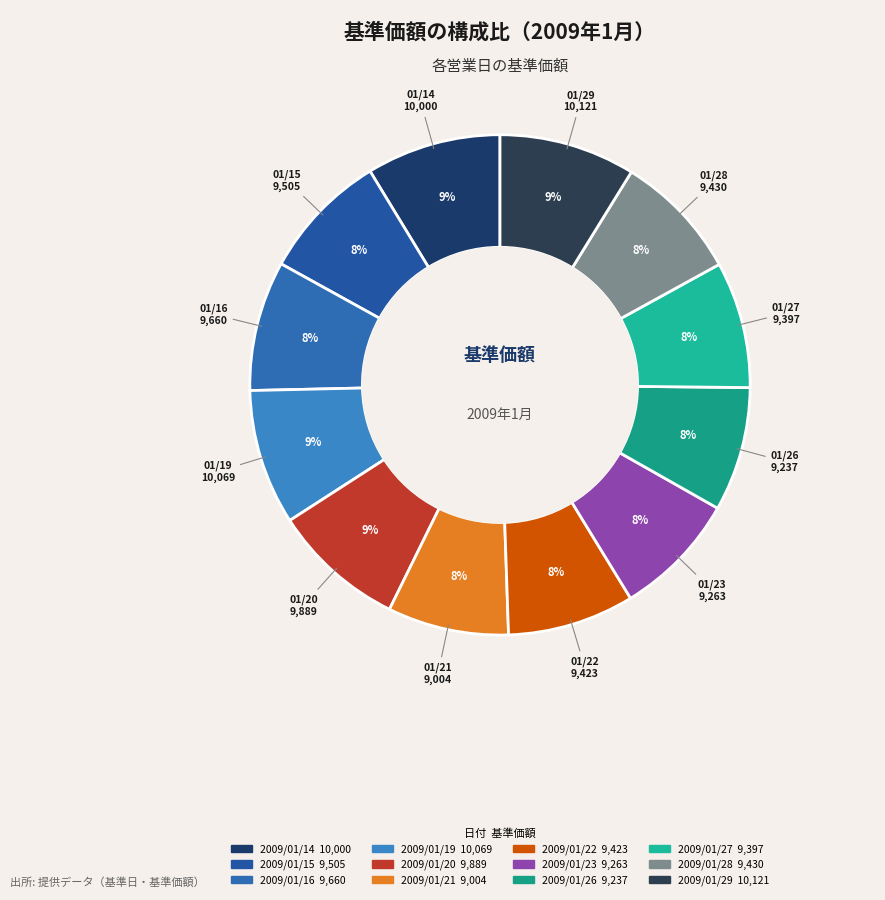

What is the change in value from 2009/01/15 to 2009/01/21?

-501